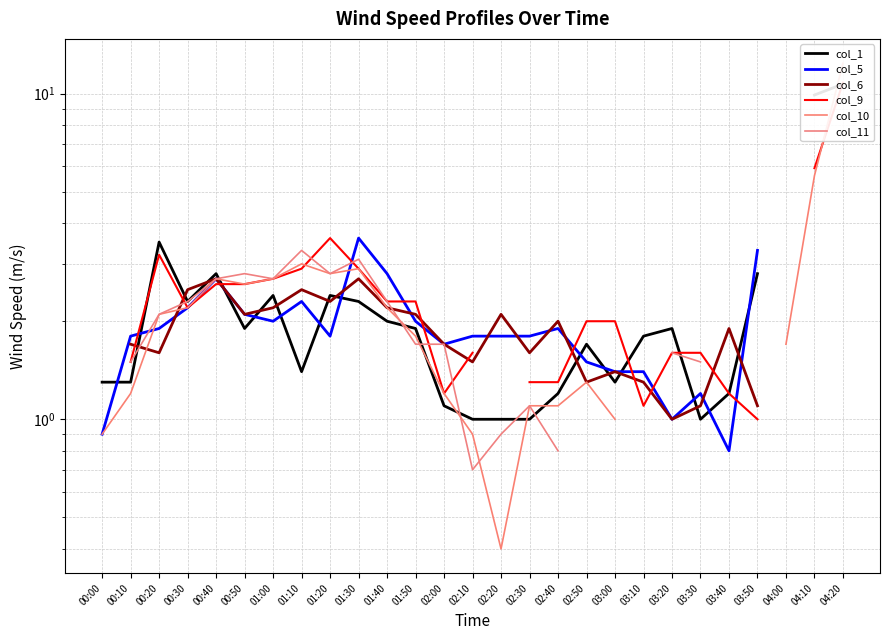

What is the label of the 7th point from the left?

01:00